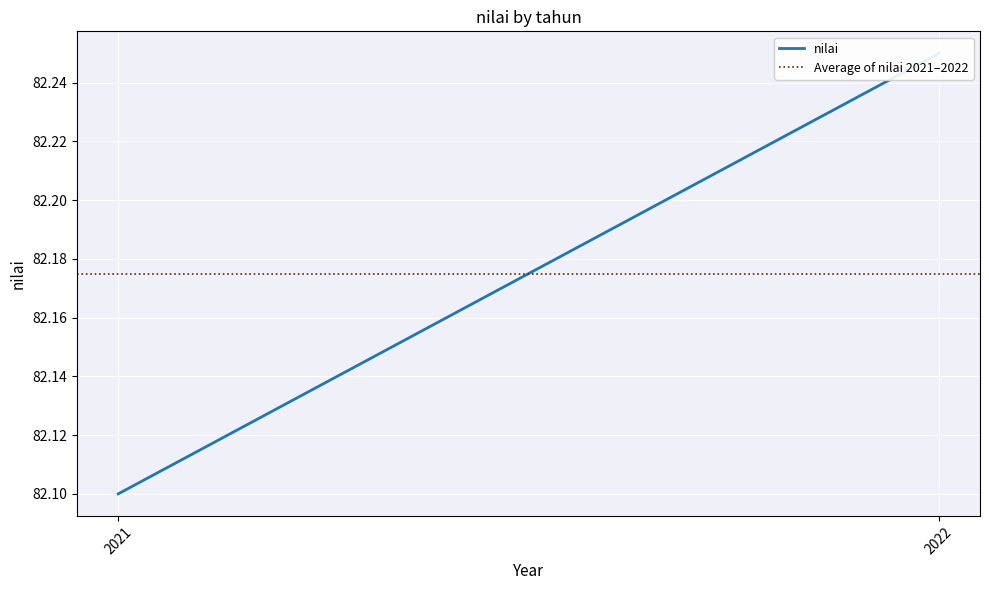

What is the value of the nilai point at the 1st from the left?

82.1